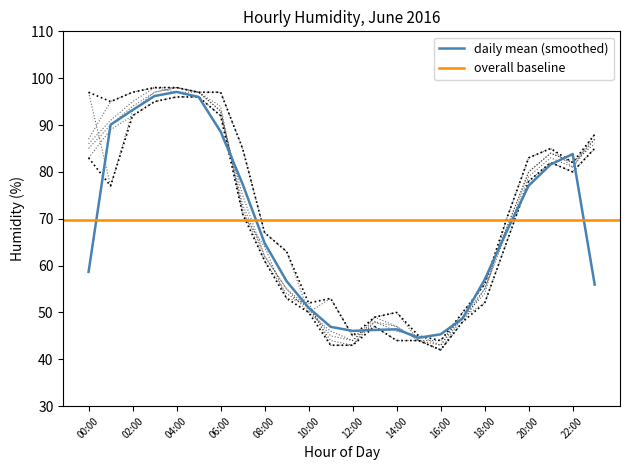

True or false: daily mean (smoothed) has a value of 64.8 at 08:00.

True